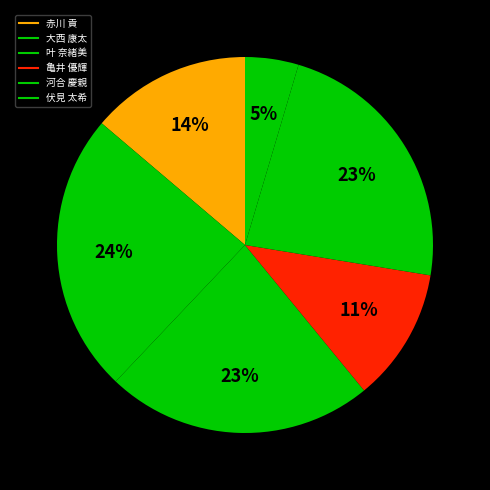

What percentage is the 亀井 優輝 slice, to the nearest percent?

11%